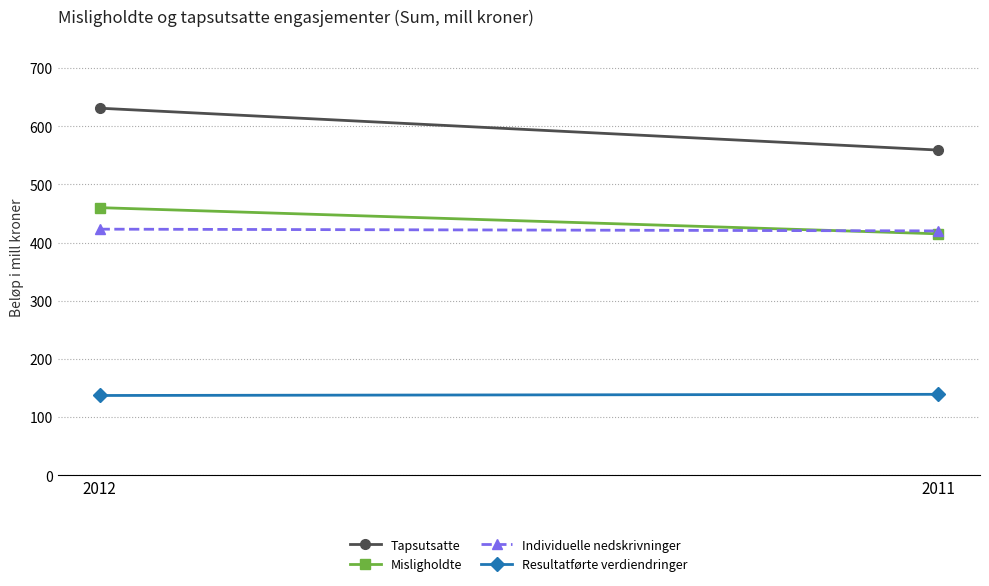

What is the sum of all Misligholdte values?

875